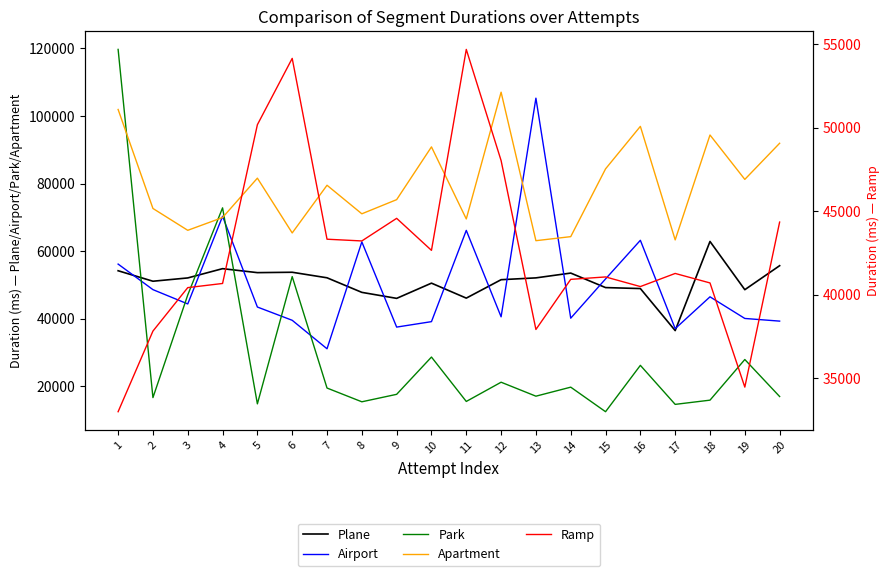

What is the difference between the Apartment values at 17 and 20?

28618